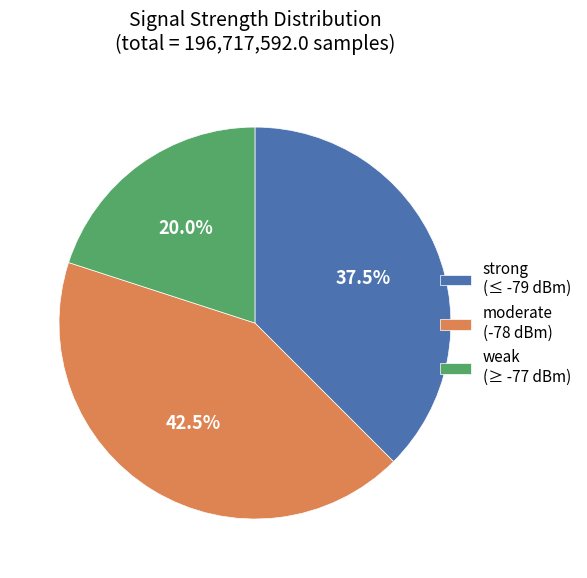

What is the ratio of the value at moderate (-78 dBm) to the value at strong (≤ -79 dBm)?

1.1